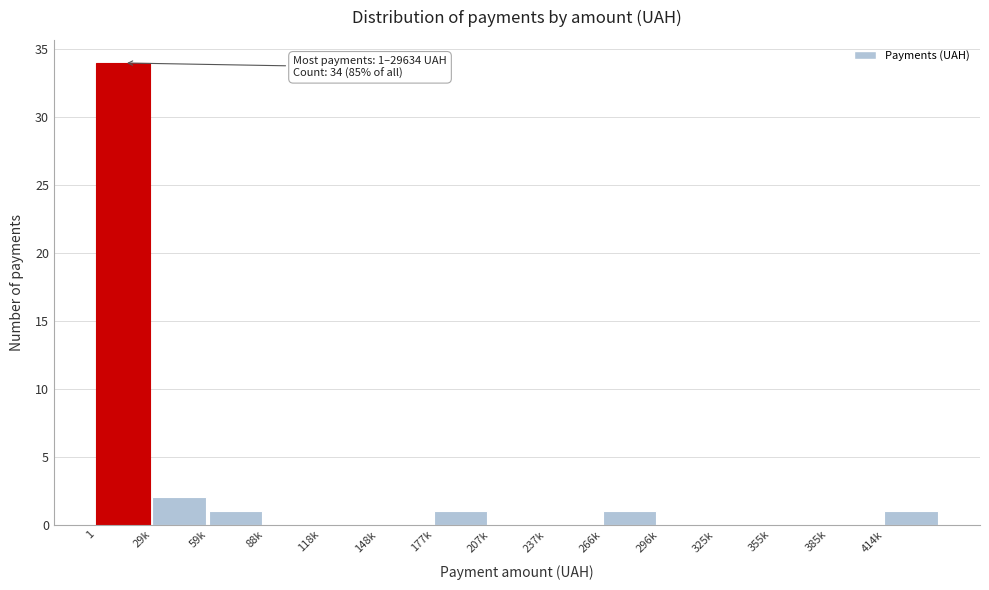

Reading left to right, list all the values displayed in this chart.

1=34	29k=2	59k=1	88k=0	118k=0	148k=0	177k=1	207k=0	237k=0	266k=1	296k=0	325k=0	355k=0	385k=0	414k=1